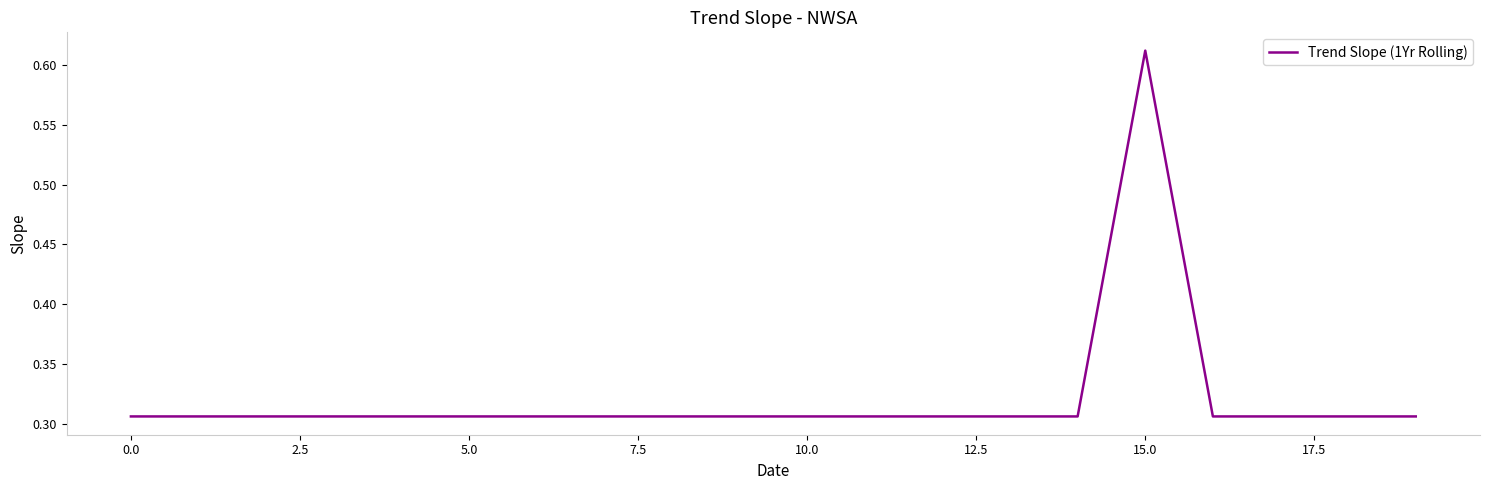

Which category has the highest value across all series?

15.0